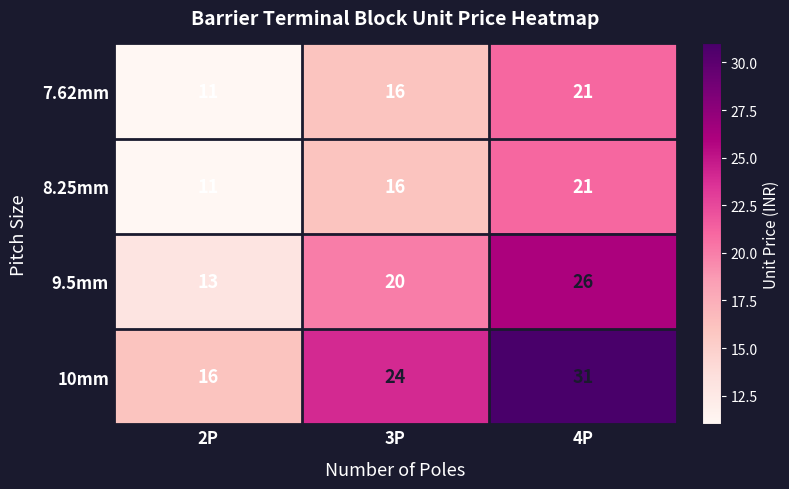

At which label is 10mm closest to 23?

3P